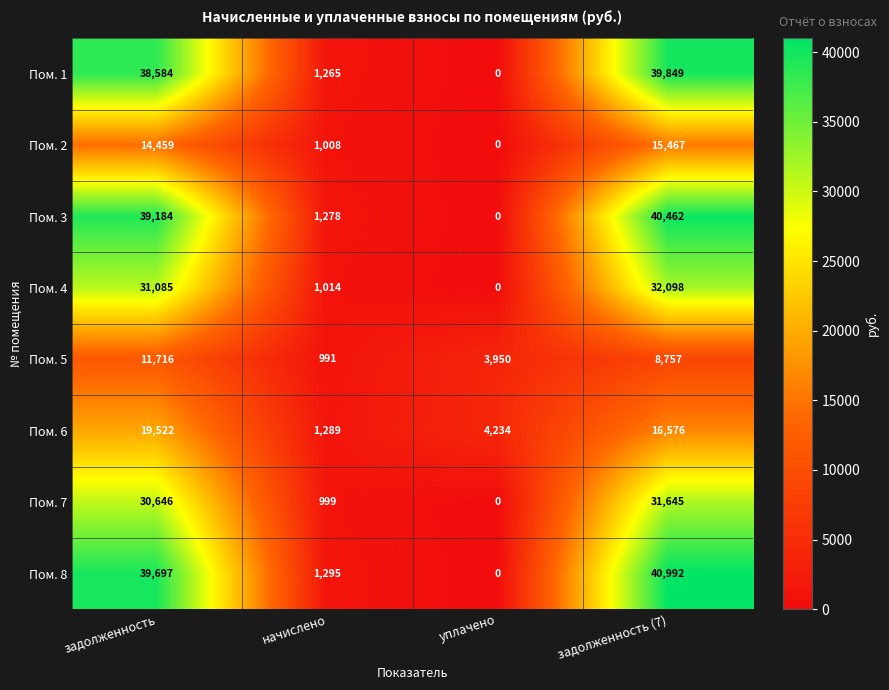

Count the number of categories in the chart.

4